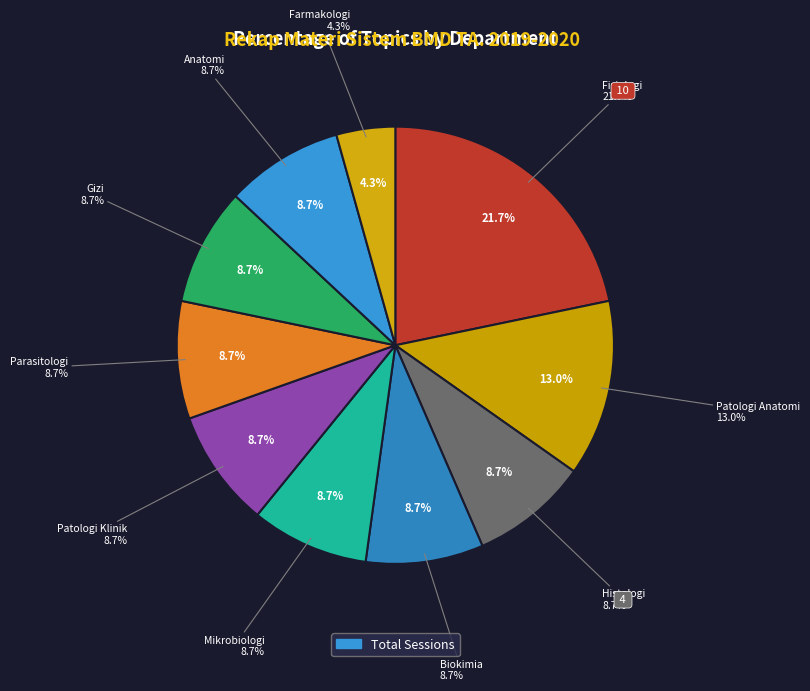

To the nearest percent, what is the average slice percentage?

10%